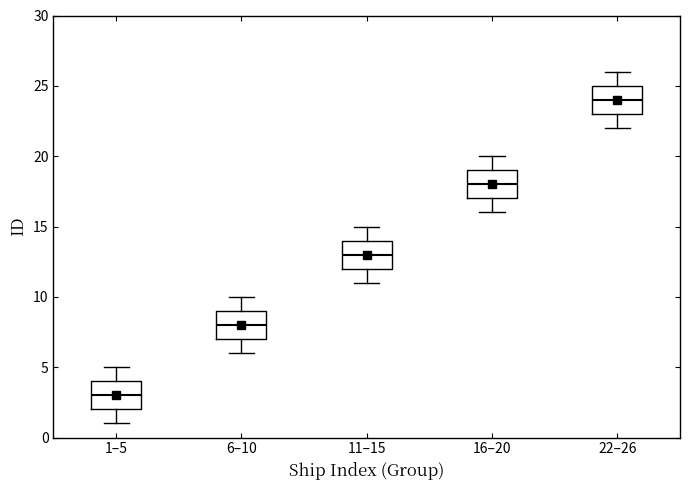

Which box has the lowest median line?

1–5